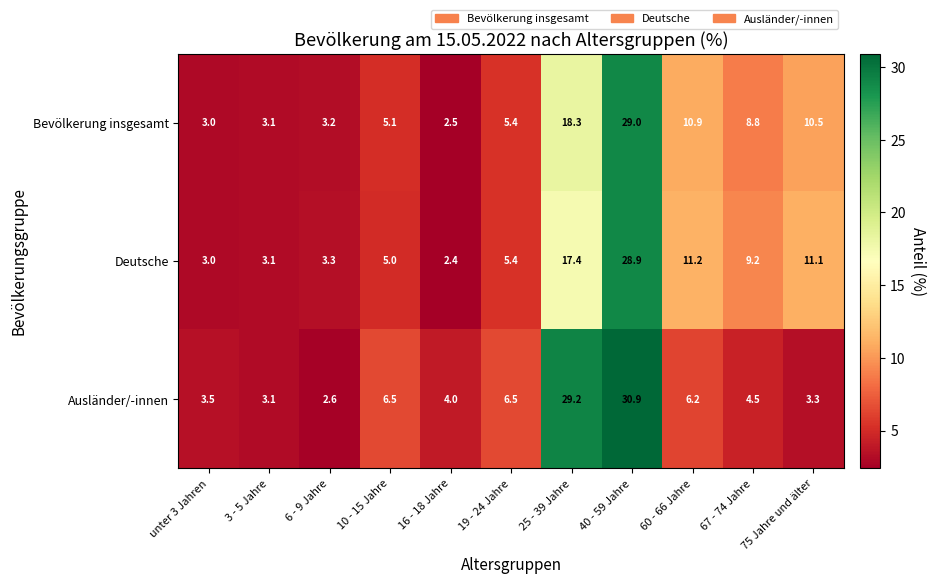

The value of Ausländer/-innen at 3 - 5 Jahre is 3.1. True or false?

True